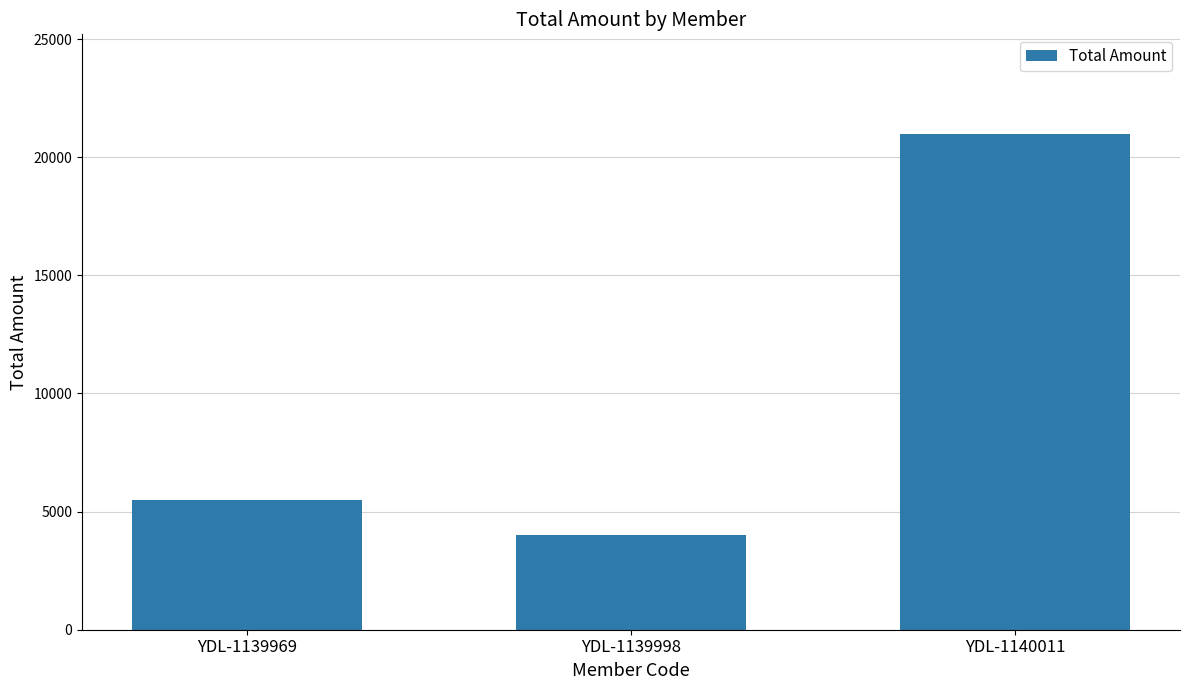

Where is the data nearest to the value 12500?

YDL-1139969